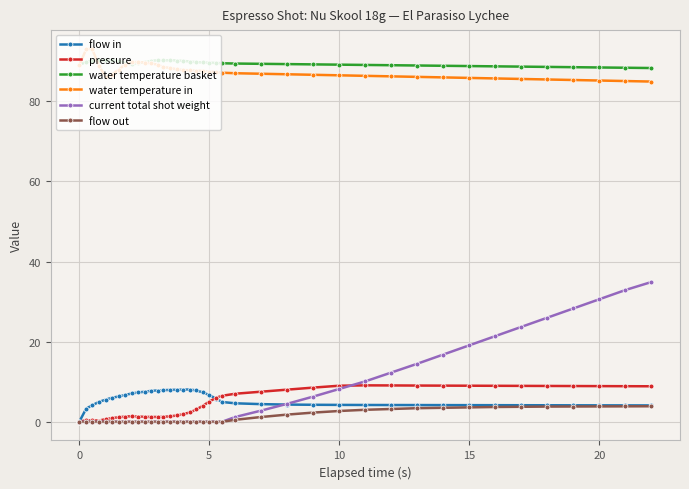

At how many categories does at least one series exceed 82?

40